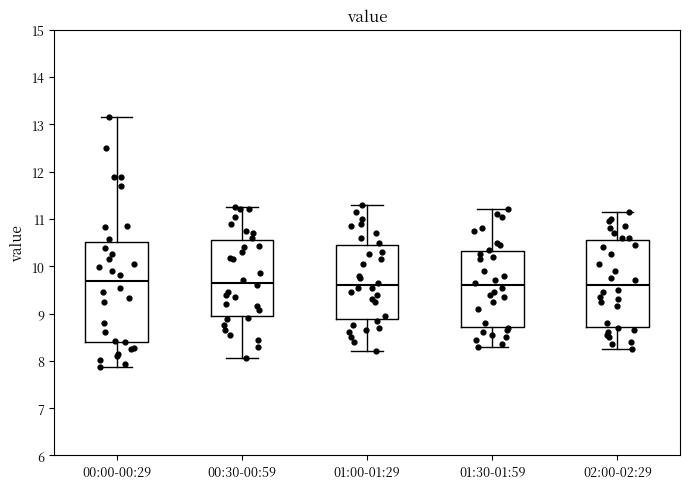

Reading left to right, transcribe this box plot: for each box, give where its median line is, the range the box spans, and where its two whiskers end, as read against the y-axis. The values are not printed on the chart, so give them approximately, as read against the axis.

00:00-00:29: median 9.7, box 8.4 to 10.5, whiskers 7.9 to 13.2
00:30-00:59: median 9.7, box 8.9 to 10.6, whiskers 8.1 to 11.3
01:00-01:29: median 9.6, box 8.9 to 10.5, whiskers 8.2 to 11.3
01:30-01:59: median 9.6, box 8.7 to 10.3, whiskers 8.3 to 11.2
02:00-02:29: median 9.6, box 8.7 to 10.6, whiskers 8.3 to 11.2